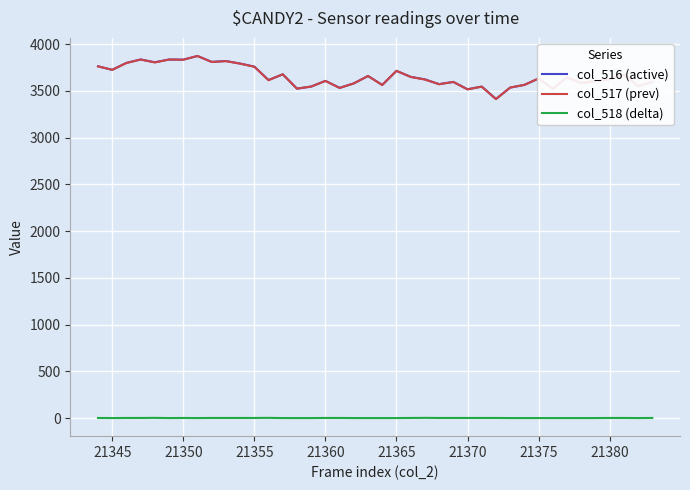

How many lines are shown in the chart?

3